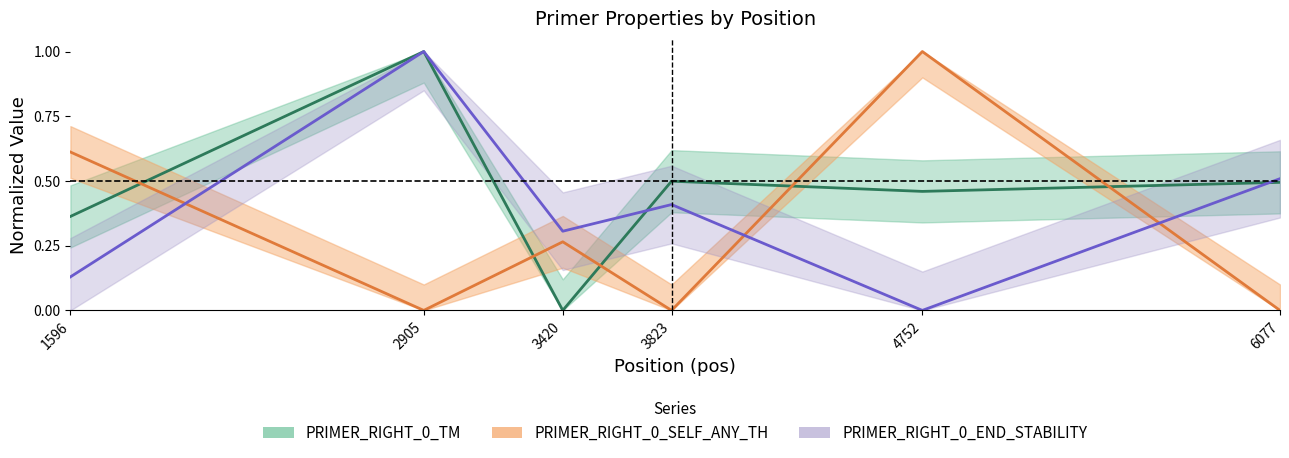

Where is PRIMER_RIGHT_0_END_STABILITY nearest to the value 0?

4752